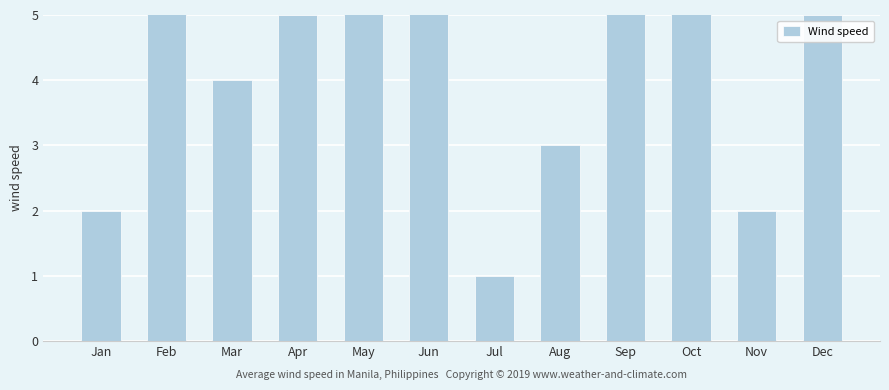

The chart shows a value of 4 at Aug. True or false?

False